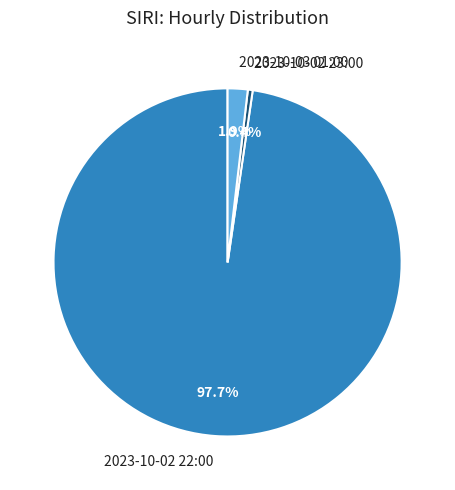

True or false: 2023-10-02 22:00 accounts for 90% of the total.

False